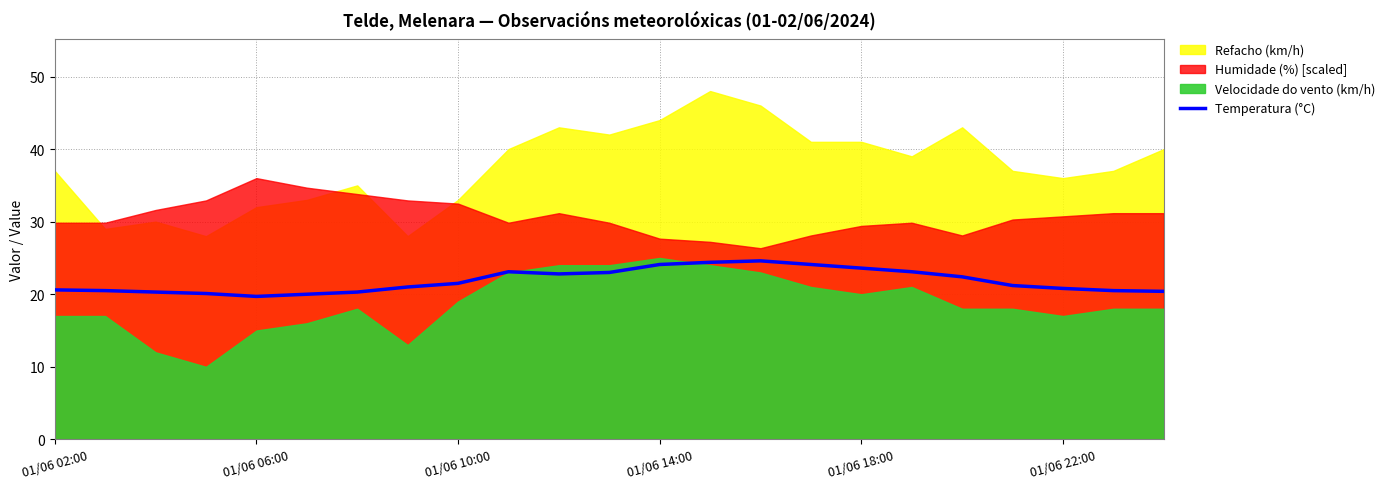

The Temperatura (°C) series shows 21.5 at 01/06 10:00. True or false?

True